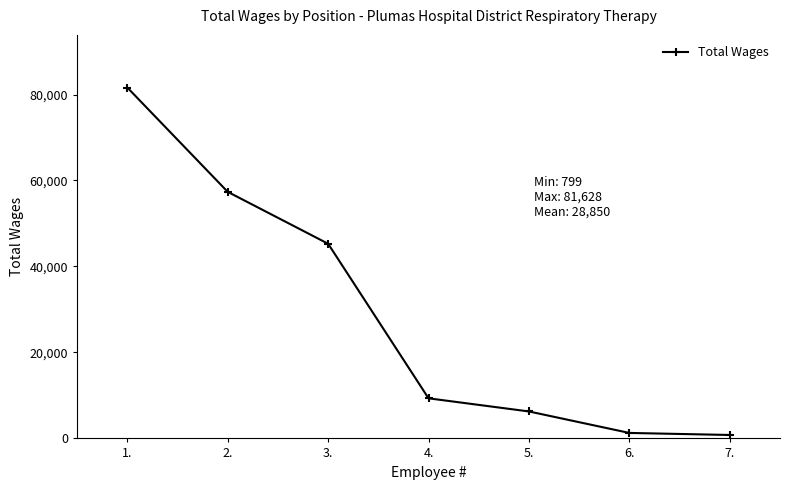

What is the difference between the maximum and minimum values?

80829